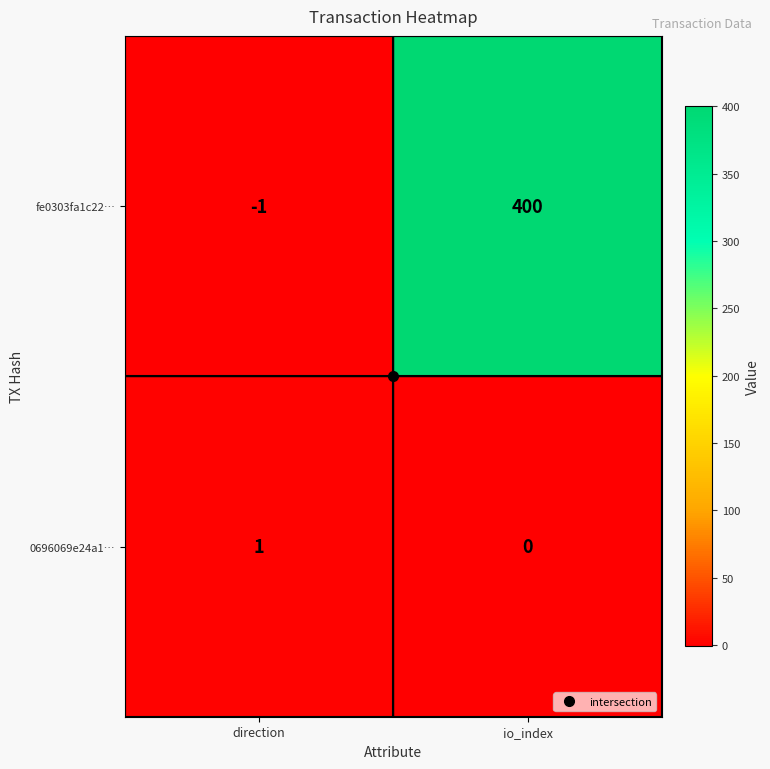

Between direction and io_index, which series saw the biggest shift?

fe0303fa1c22…